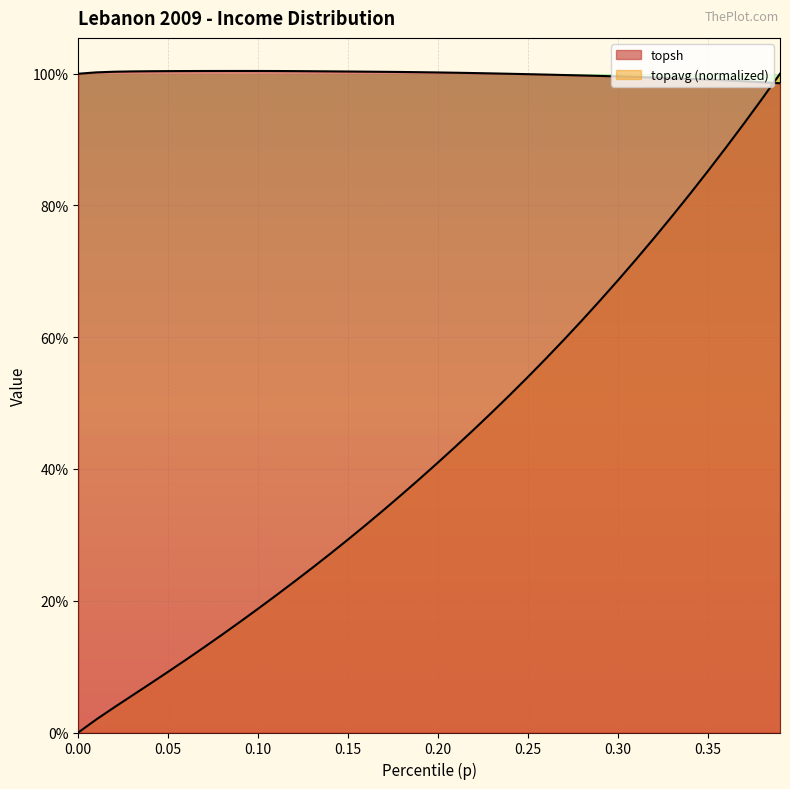

True or false: topsh has more than 1 interior local peaks.

False